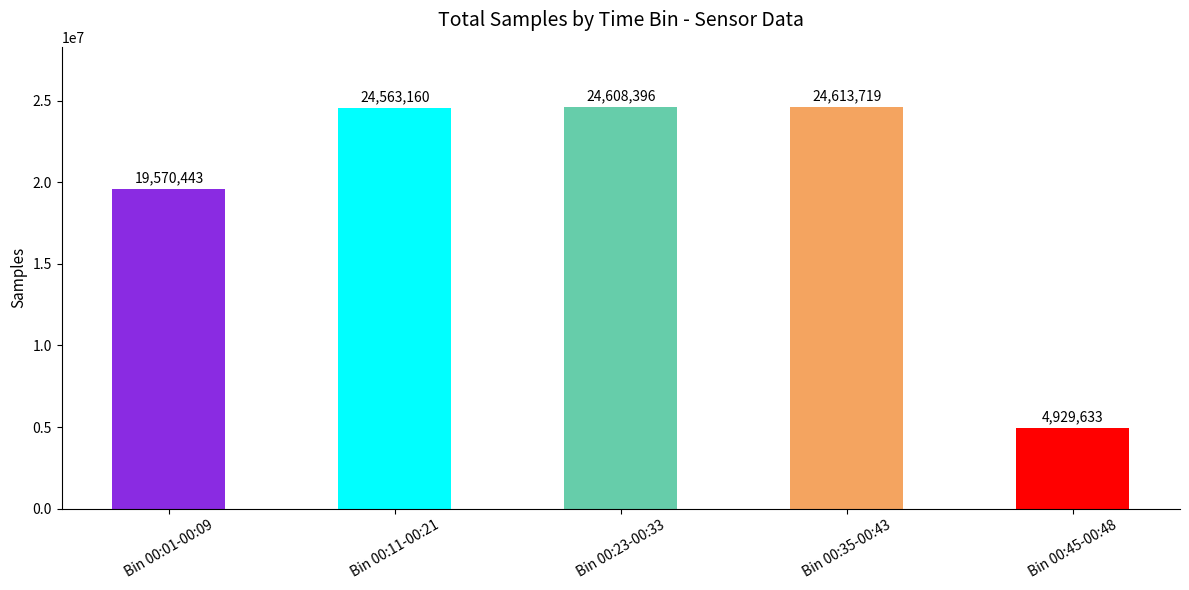

List the labels in order of value, smallest first.

Bin 00:45-00:48, Bin 00:01-00:09, Bin 00:11-00:21, Bin 00:23-00:33, Bin 00:35-00:43